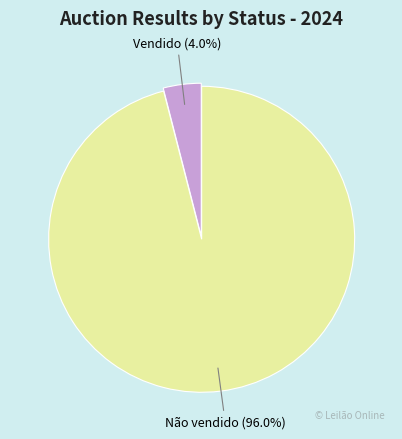

Does any single category account for the majority?

Yes